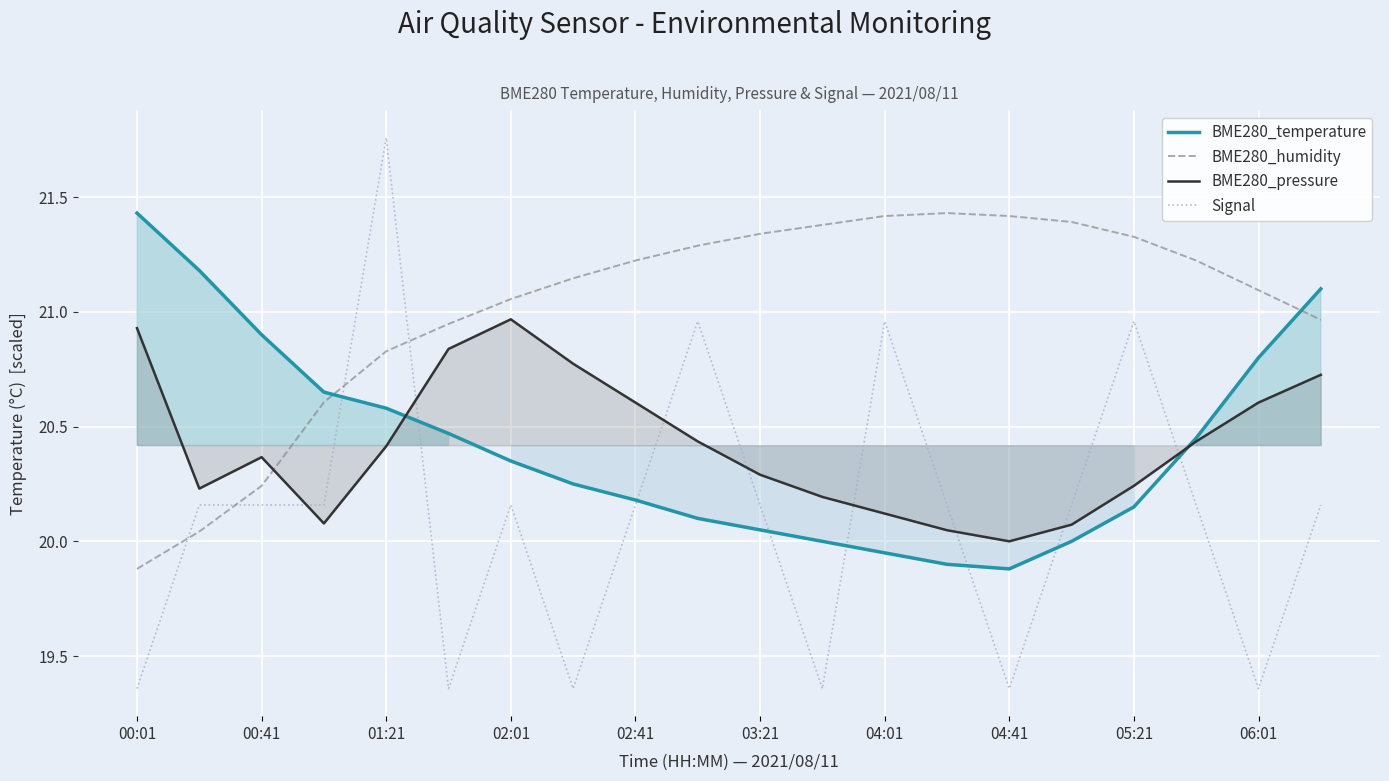

What value does the Signal series have at 13?

20.2